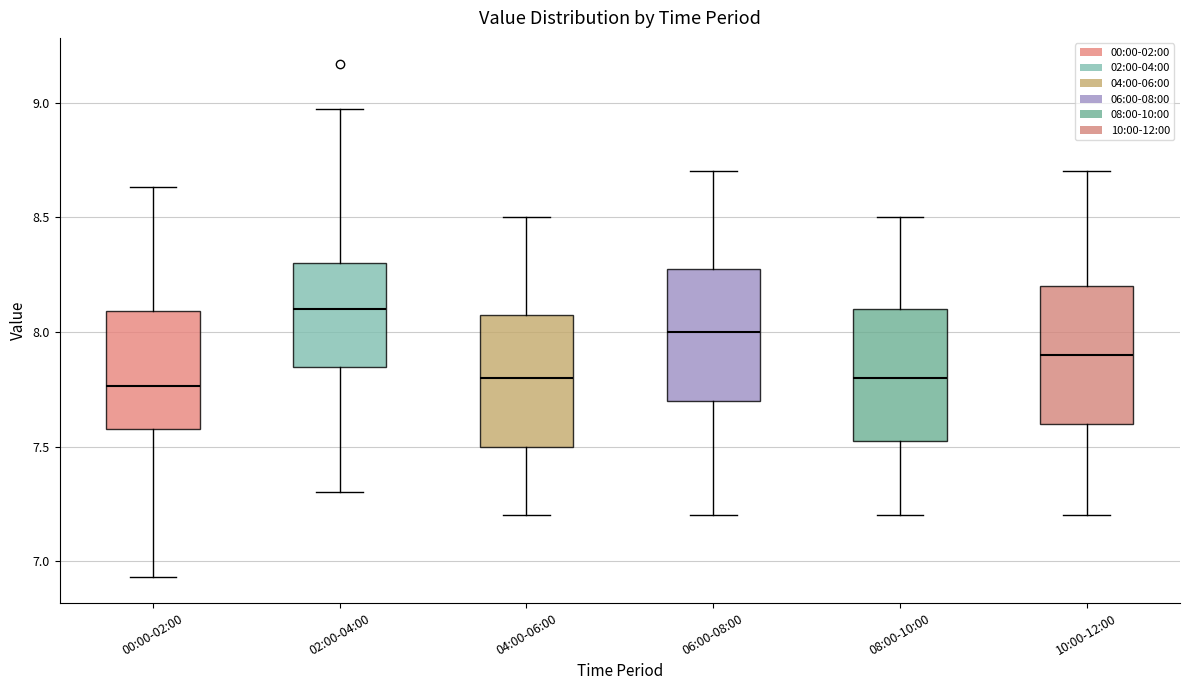

Reading left to right, transcribe this box plot: for each box, give where its median line is, the range the box spans, and where its two whiskers end, as read against the y-axis. The values are not printed on the chart, so give them approximately, as read against the axis.

00:00-02:00: median 7.75, box 7.60 to 8.10, whiskers 6.95 to 8.65
02:00-04:00: median 8.10, box 7.85 to 8.30, whiskers 7.30 to 8.95
04:00-06:00: median 7.80, box 7.50 to 8.10, whiskers 7.20 to 8.50
06:00-08:00: median 8.00, box 7.70 to 8.30, whiskers 7.20 to 8.70
08:00-10:00: median 7.80, box 7.55 to 8.10, whiskers 7.20 to 8.50
10:00-12:00: median 7.90, box 7.60 to 8.20, whiskers 7.20 to 8.70